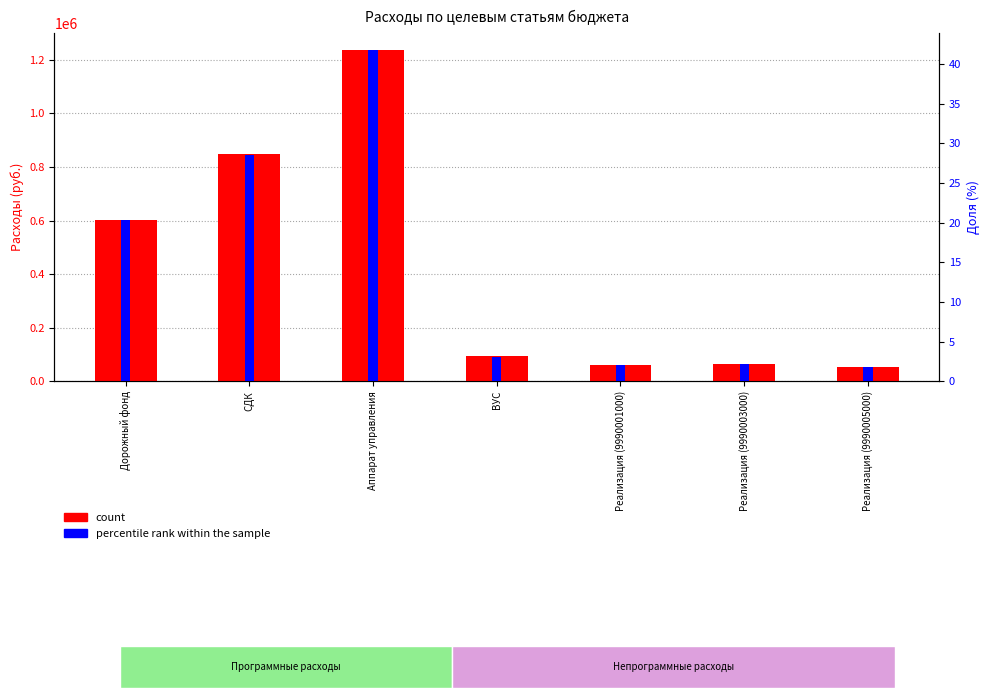

What is the label of the 6th bar from the left?

Реализация (9990003000)